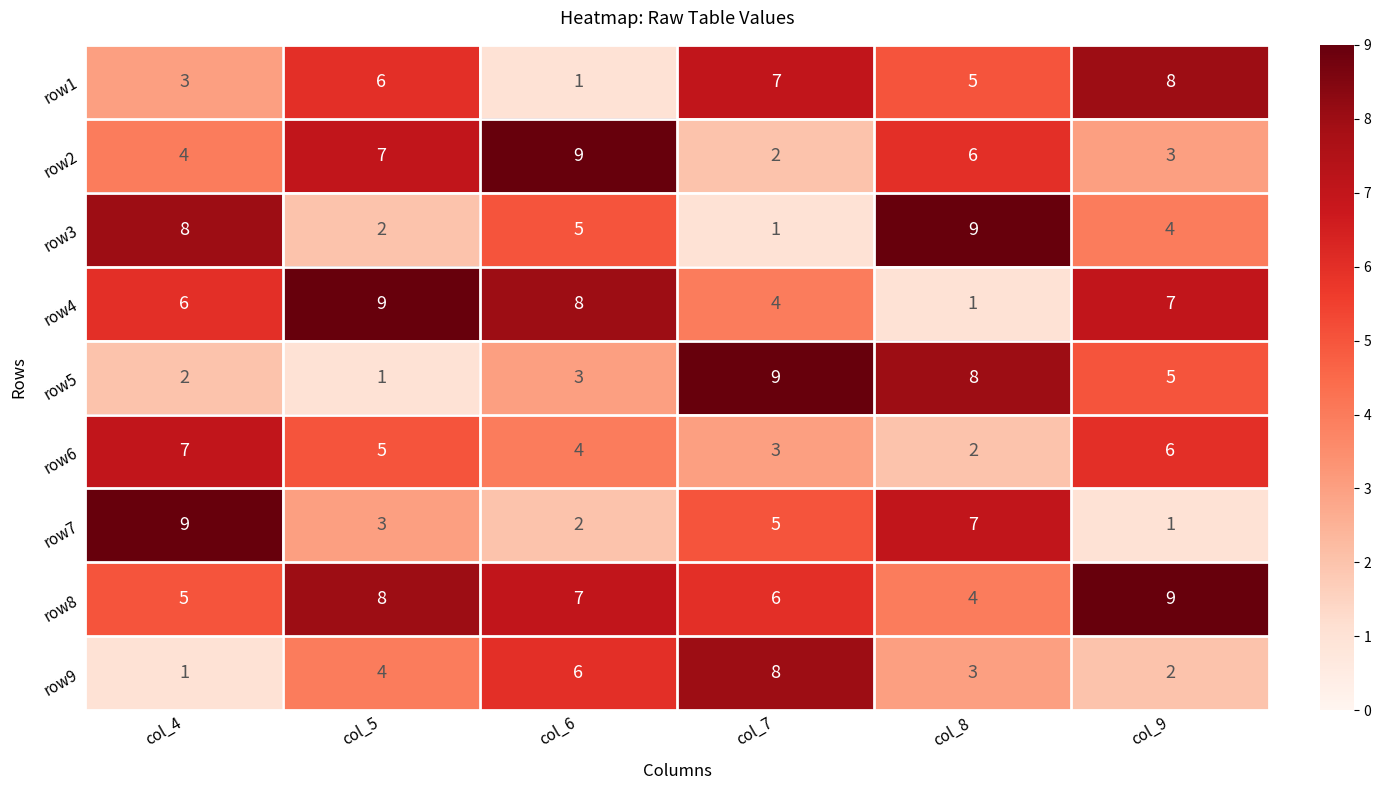

The value of row5 at col_7 is 15. True or false?

False